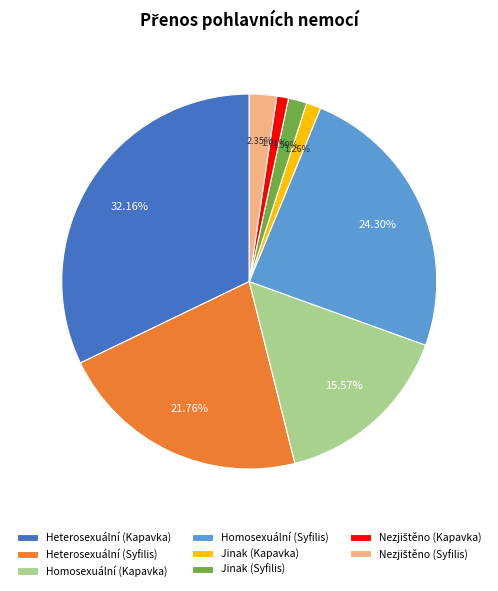

Is the sum of Homosexuální (Kapavka) and Heterosexuální (Kapavka) greater than half?

No